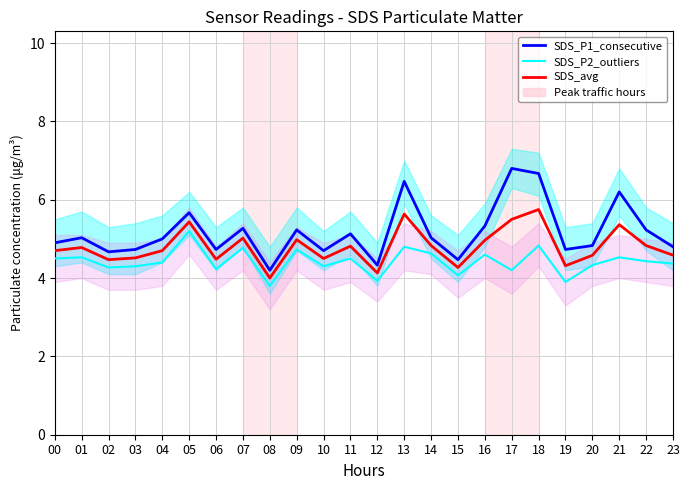

True or false: SDS_avg and SDS_P2_outliers cross at least once.

False